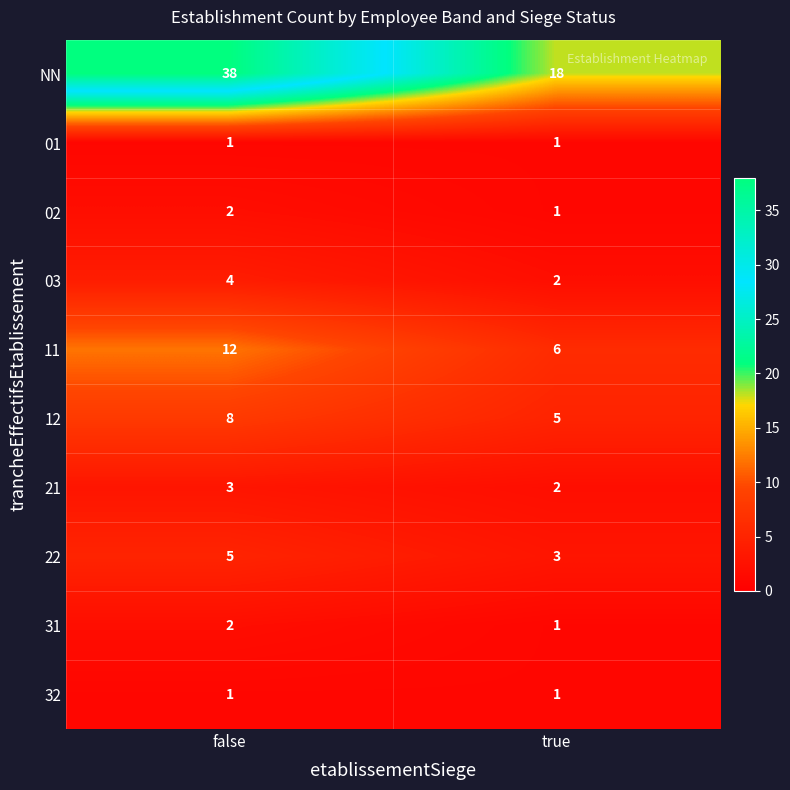

Rank the categories by 12 value from highest to lowest.

false, true